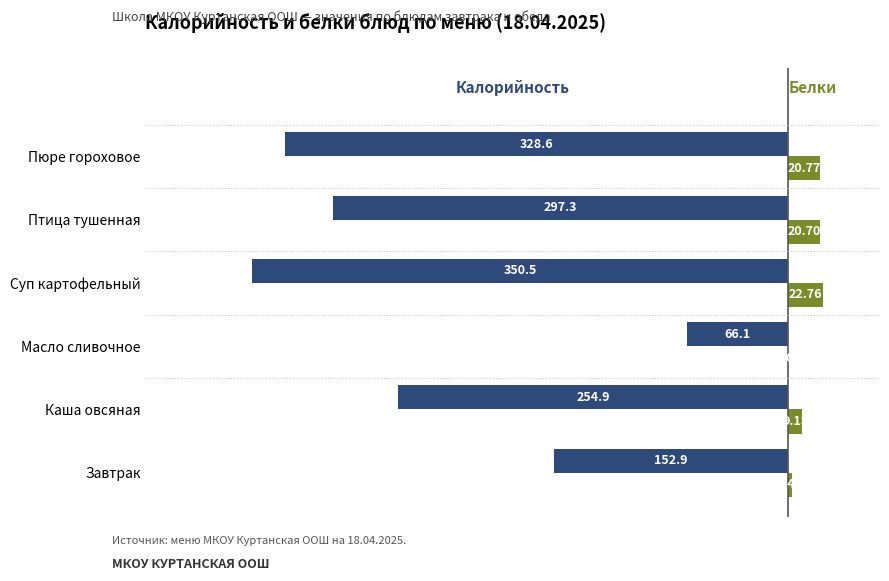

At which category is the sum across all series the highest?

Масло сливочное